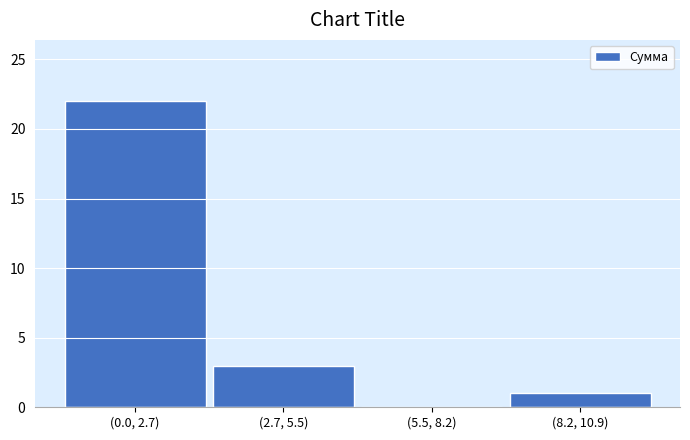

Reading left to right, extract all data points from this chart.

(0.0, 2.7)=22	(2.7, 5.5)=3	(5.5, 8.2)=0	(8.2, 10.9)=1